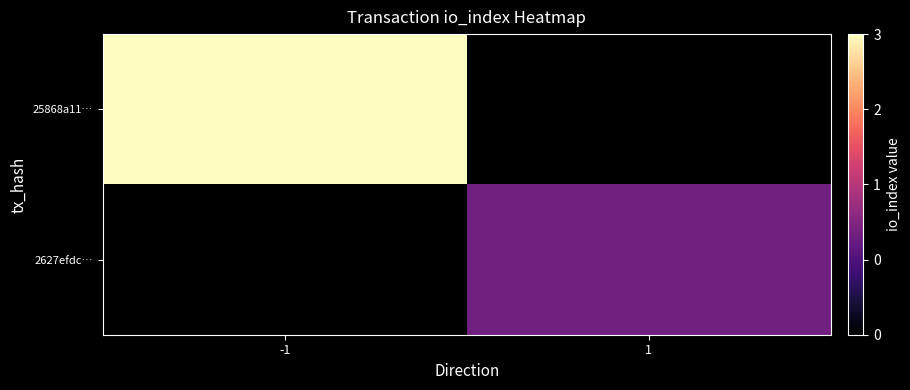

Which category has the lowest value in the 25868a11… series?

-1